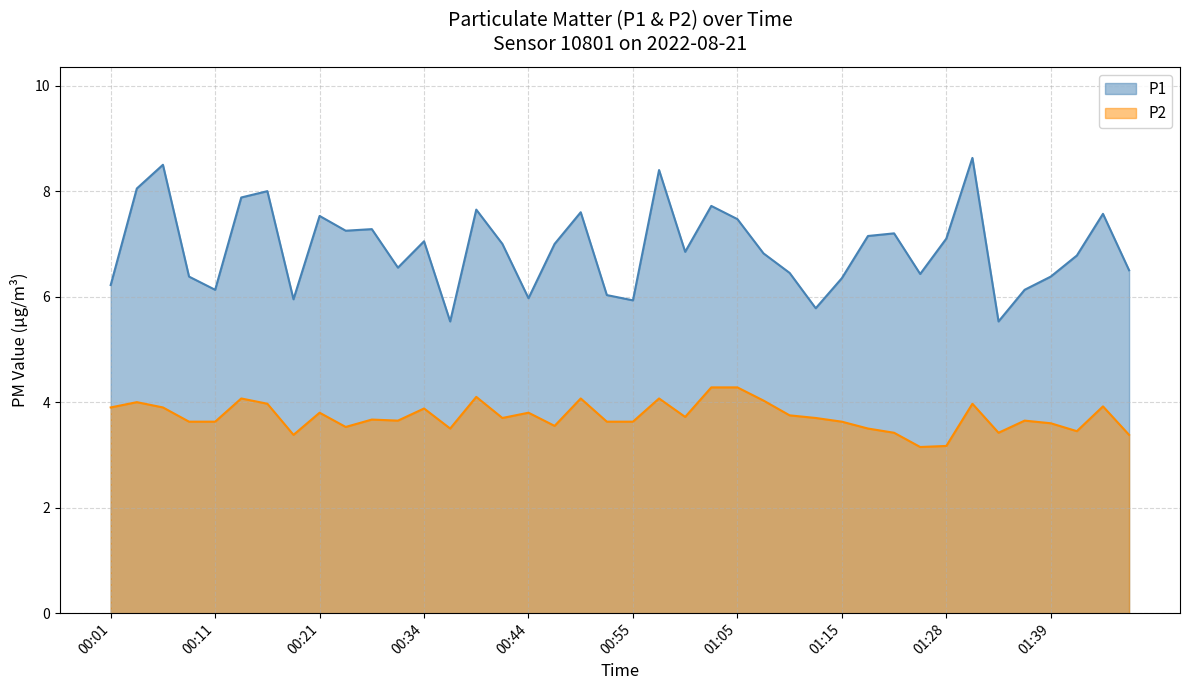

Reading right to left, transcribe all the data shown in this chart.

P1: 01:46=6.5	01:44=7.6	01:41=6.8	01:39=6.4	01:36=6.1	01:34=5.5	01:31=8.6	01:28=7.1	01:26=6.4	01:23=7.2	01:18=7.2	01:15=6.3	01:13=5.8	01:10=6.5	01:07=6.8	01:05=7.5	01:02=7.7	01:00=6.8	00:57=8.4	00:55=5.9	00:52=6.0	00:49=7.6	00:47=7.0	00:44=6.0	00:42=7.0	00:39=7.7	00:37=5.5	00:34=7.0	00:29=6.5	00:26=7.3	00:24=7.2	00:21=7.5	00:19=6.0	00:16=8.0	00:14=7.9	00:11=6.1	00:08=6.4	00:06=8.5	00:03=8.1	00:01=6.2
P2: 01:46=3.4	01:44=3.9	01:41=3.5	01:39=3.6	01:36=3.6	01:34=3.4	01:31=4.0	01:28=3.2	01:26=3.1	01:23=3.4	01:18=3.5	01:15=3.6	01:13=3.7	01:10=3.8	01:07=4.0	01:05=4.3	01:02=4.3	01:00=3.7	00:57=4.1	00:55=3.6	00:52=3.6	00:49=4.1	00:47=3.5	00:44=3.8	00:42=3.7	00:39=4.1	00:37=3.5	00:34=3.9	00:29=3.6	00:26=3.7	00:24=3.5	00:21=3.8	00:19=3.4	00:16=4.0	00:14=4.1	00:11=3.6	00:08=3.6	00:06=3.9	00:03=4.0	00:01=3.9